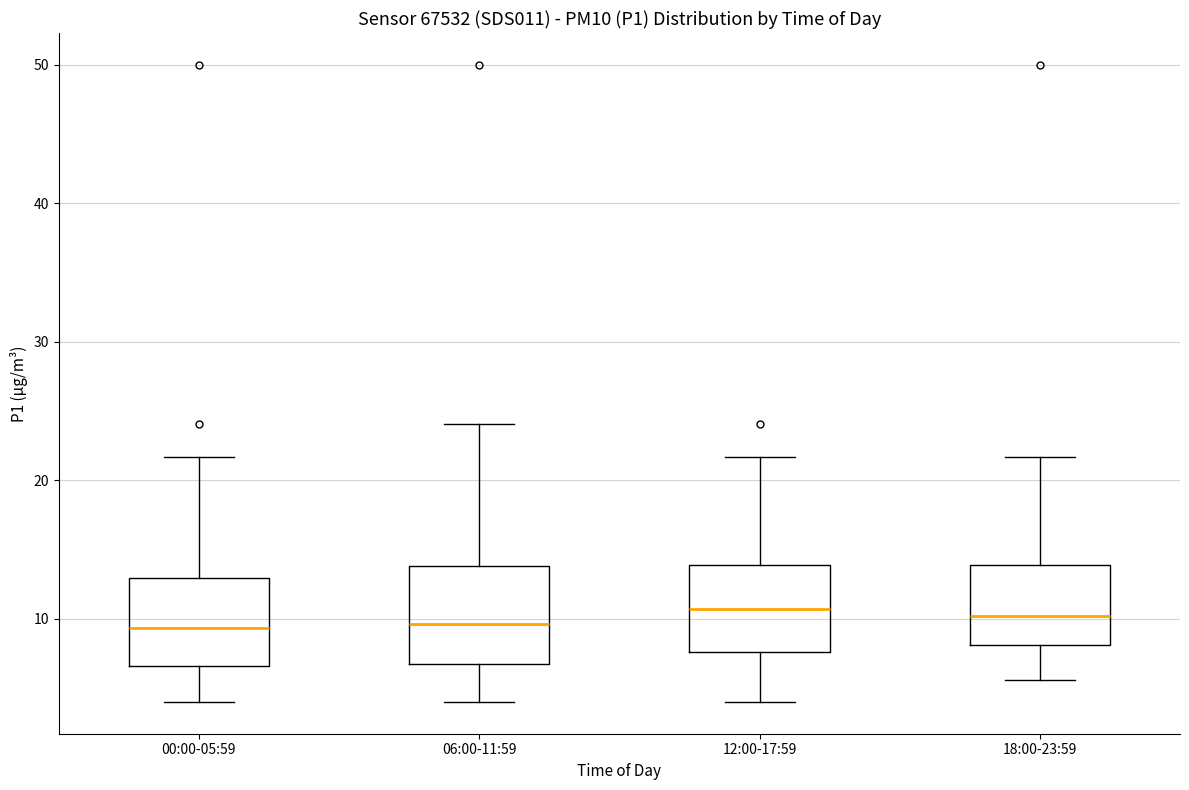

Reading left to right, read every box against the y-axis: the position of its median line, the range the box covers, and the ends of its whiskers. The values are not printed on the chart, so give them approximately, as read against the axis.

00:00-05:59: median 9, box 7 to 13, whiskers 4 to 22
06:00-11:59: median 10, box 7 to 14, whiskers 4 to 24
12:00-17:59: median 11, box 8 to 14, whiskers 4 to 22
18:00-23:59: median 10, box 8 to 14, whiskers 6 to 22